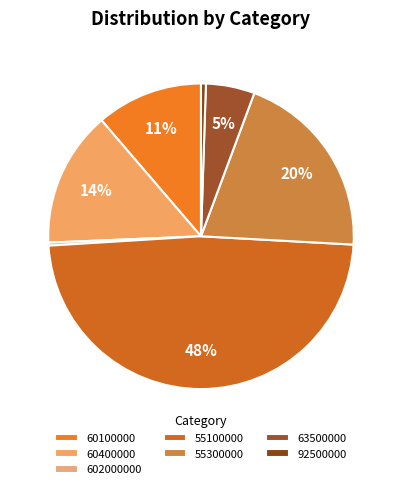

Is it true that 55100000 is 48% of the pie?

True